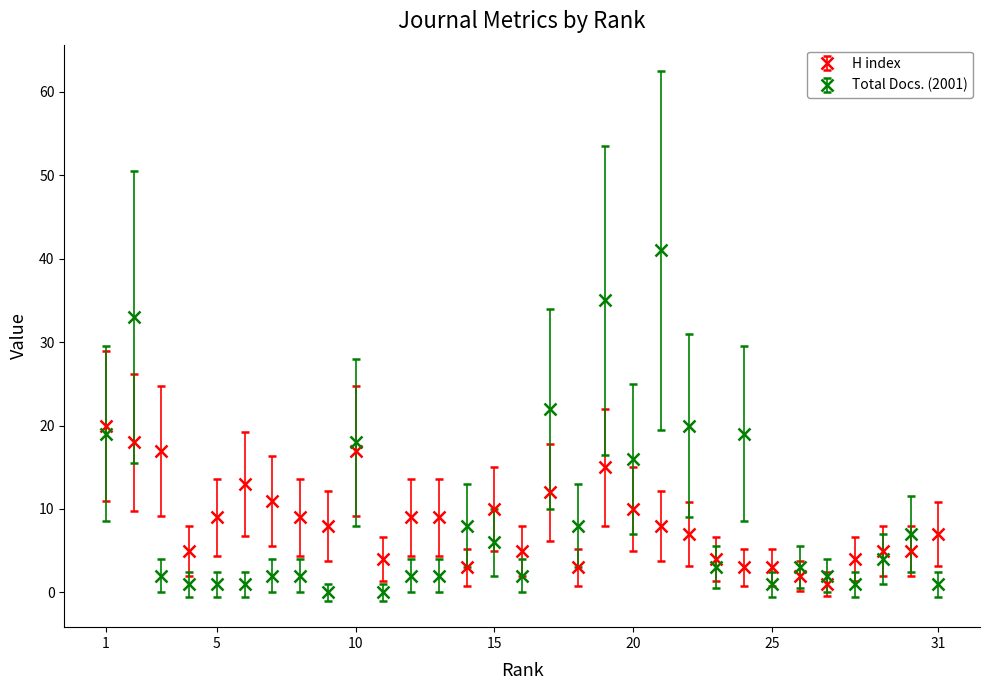

Which series has the largest range (max minus min)?

Total Docs. (2001)